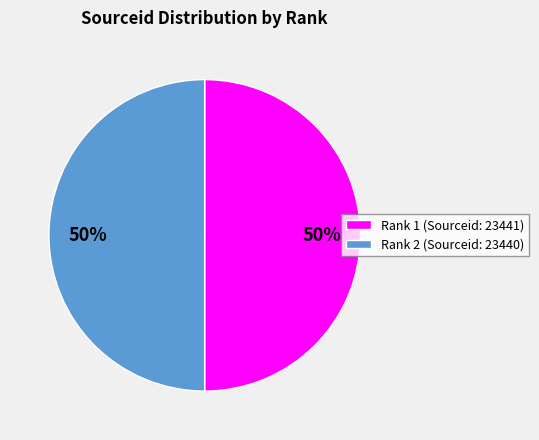

Do Rank 1 (Sourceid: 23441) and Rank 2 (Sourceid: 23440) together represent more than half of the pie?

Yes